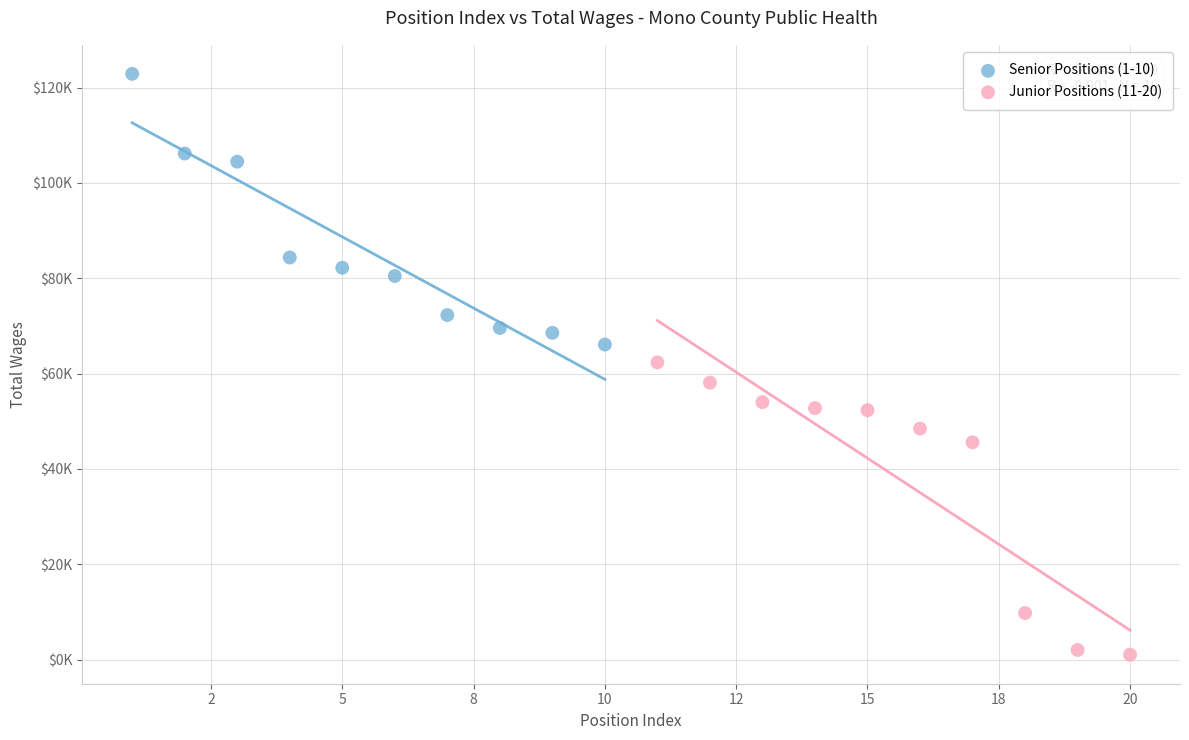

What are all the series names shown in the legend?

Senior Positions (1-10), Junior Positions (11-20)